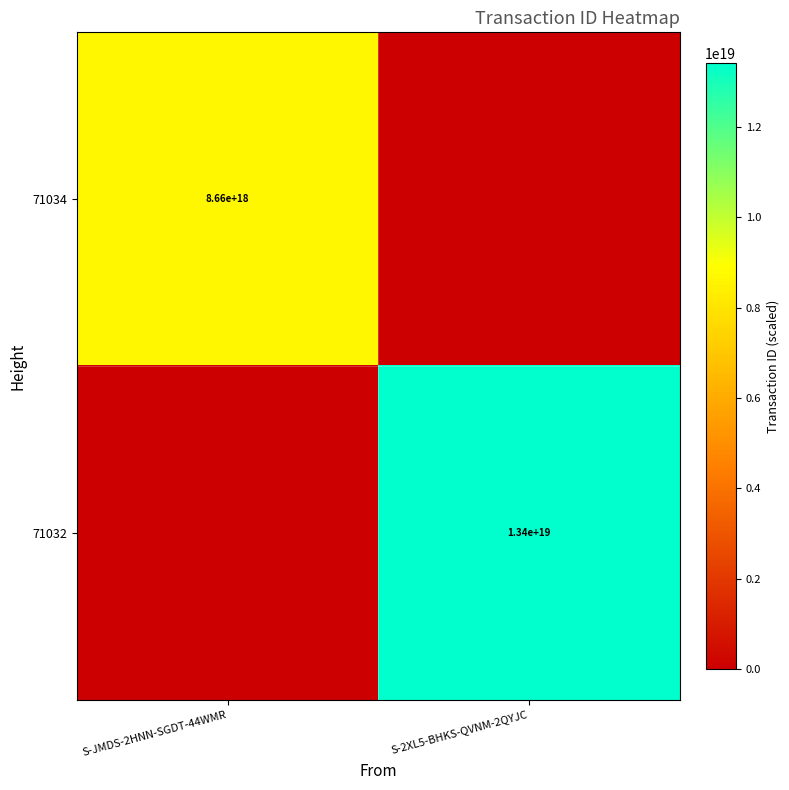

The value of 71032 at S-2XL5-BHKS-QVNM-2QYJC is 13400000000000000000. True or false?

True